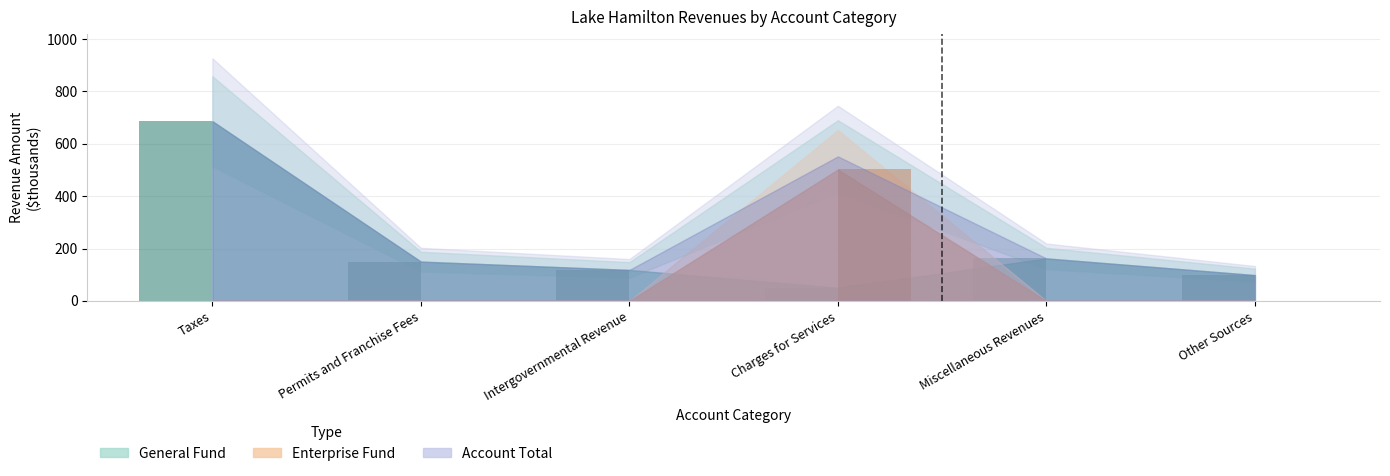

Between Taxes and Other Sources, which is larger?

Taxes